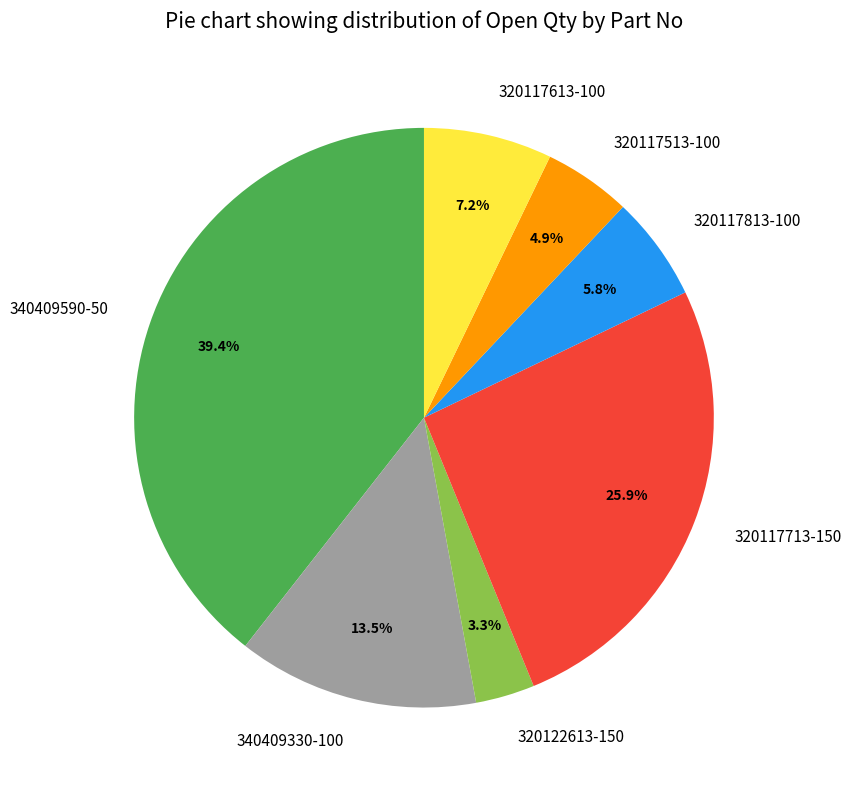

Between 320117513-100 and 340409590-50, which is larger?

340409590-50